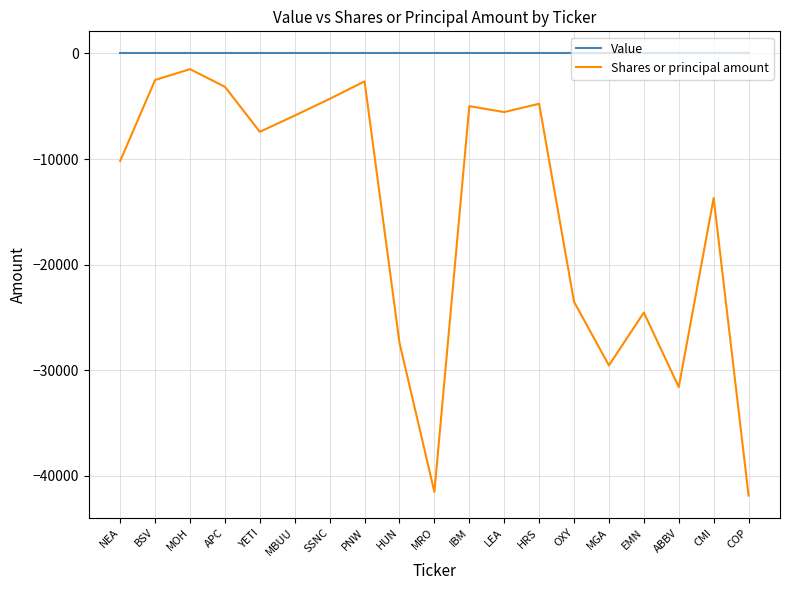

What is the difference between the Shares or principal amount values at OXY and MOH?

22023